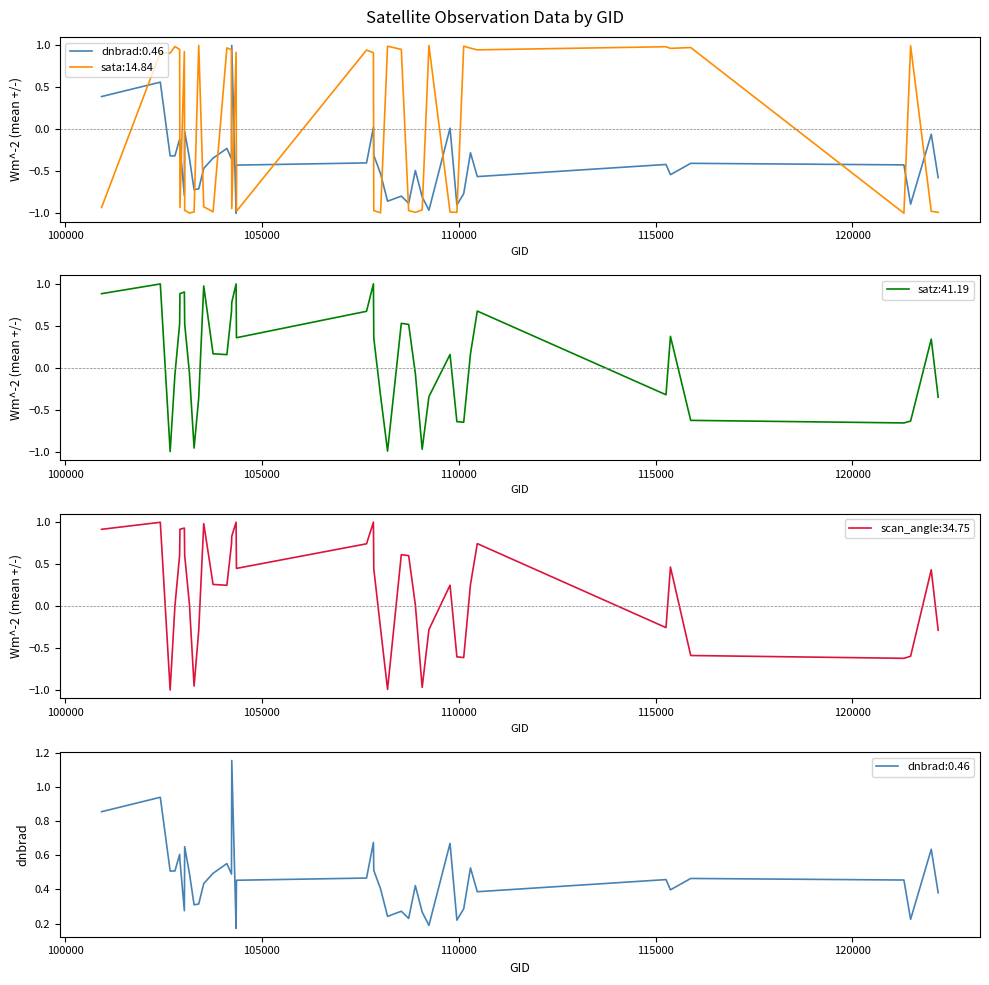

How many values in sata are above zero?

21